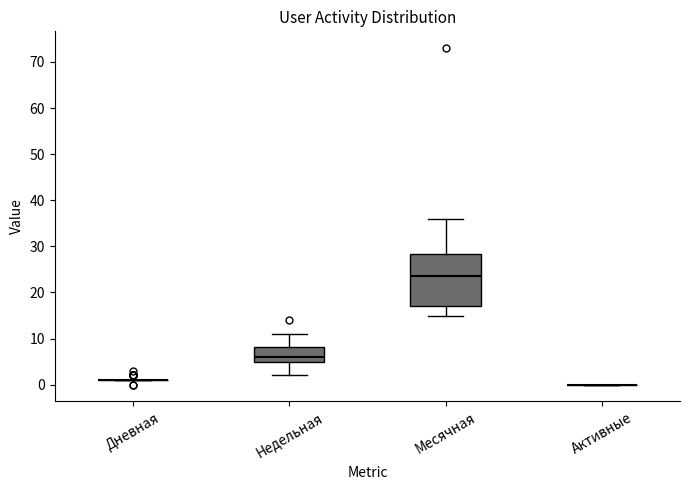

Reading left to right, read every box against the y-axis: the position of its median line, the range the box covers, and the ends of its whiskers. The values are not printed on the chart, so give them approximately, as read against the axis.

Дневная: box collapsed to a line at 1, whiskers 1 to 1
Недельная: median 6, box 5 to 8, whiskers 2 to 11
Месячная: median 24, box 17 to 28, whiskers 15 to 36
Активные: box collapsed to a line at 0, whiskers 0 to 0